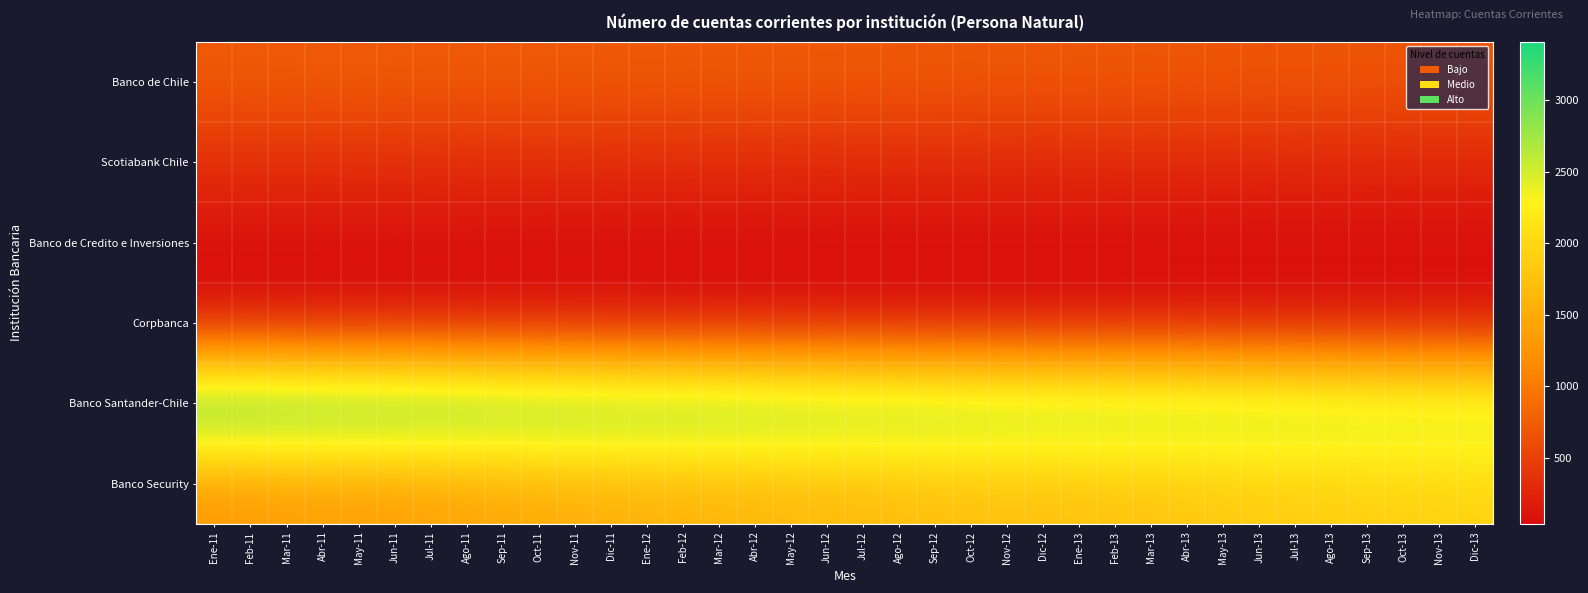

What is the total value across all series at Abr-11?

5886